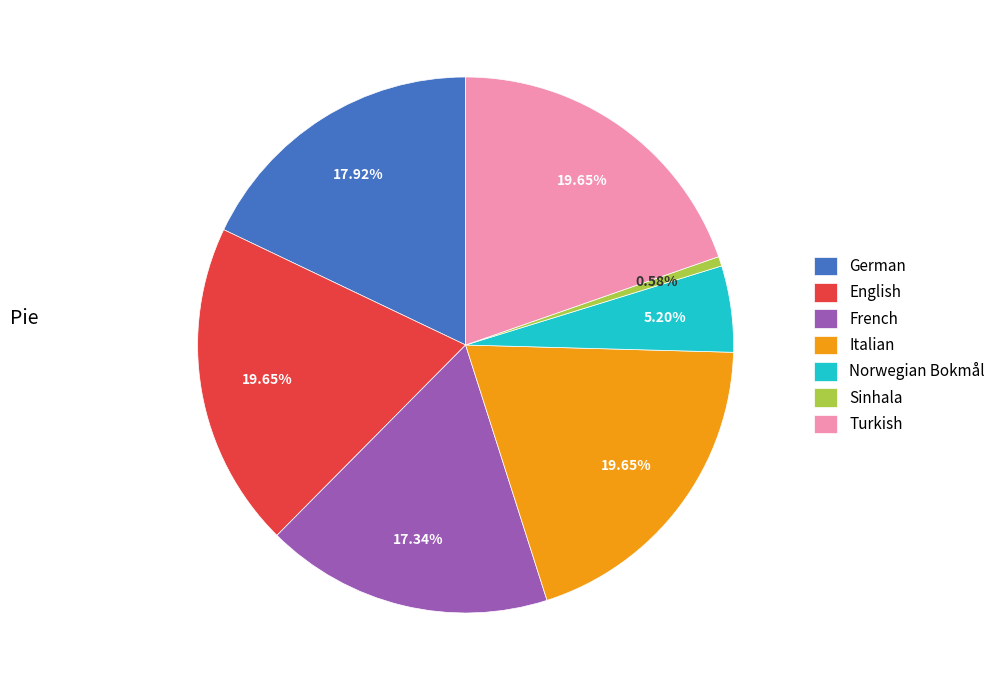

Does English account for over 50% of the chart?

No